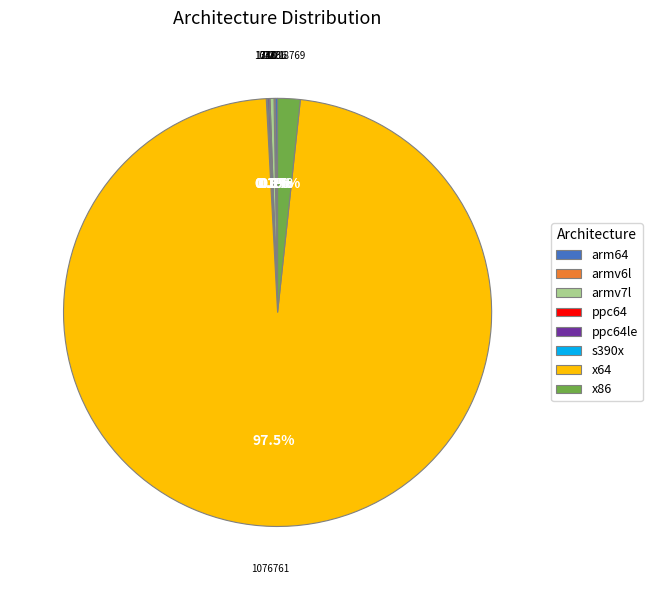

What percentage is NOT represented by x86?

98.3%